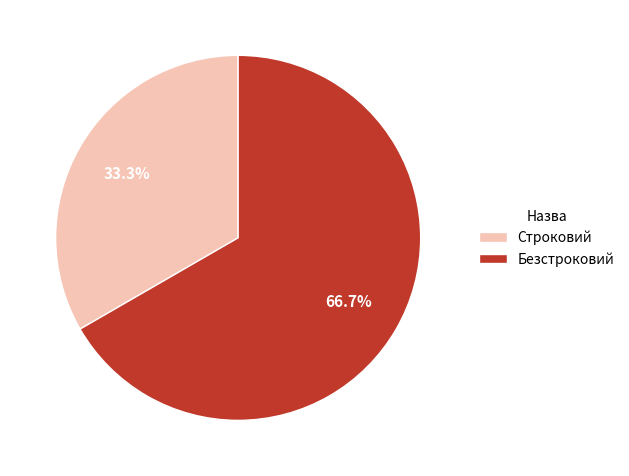

How many segments does this pie chart have?

2